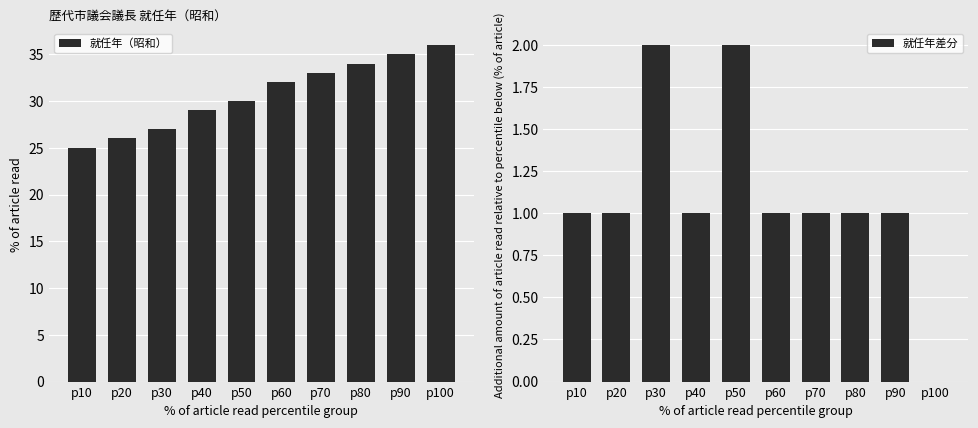

Which category has the lowest value across all series?

p100